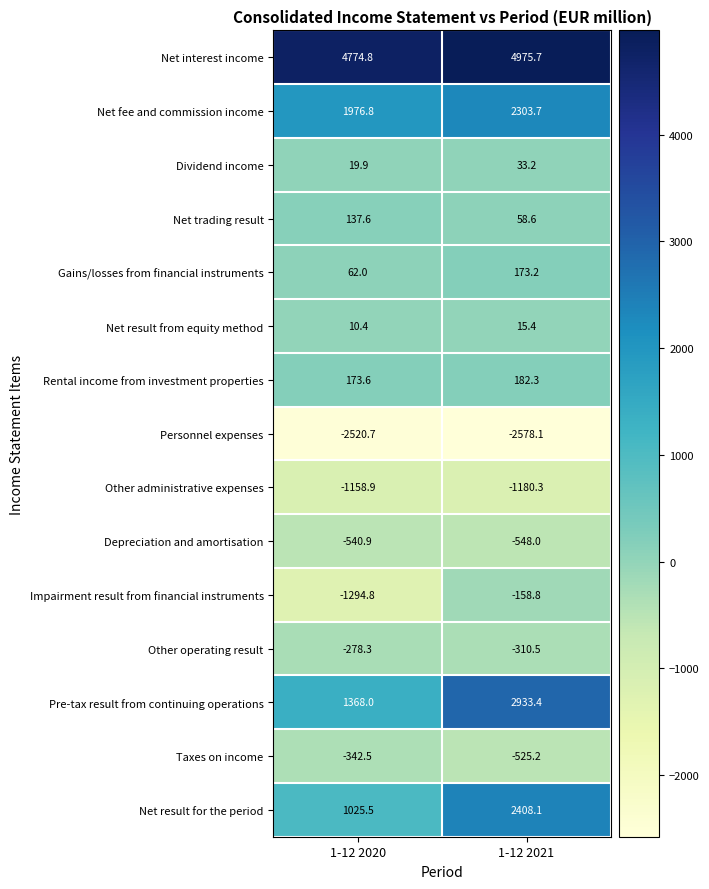

How many data points does each series have?

2